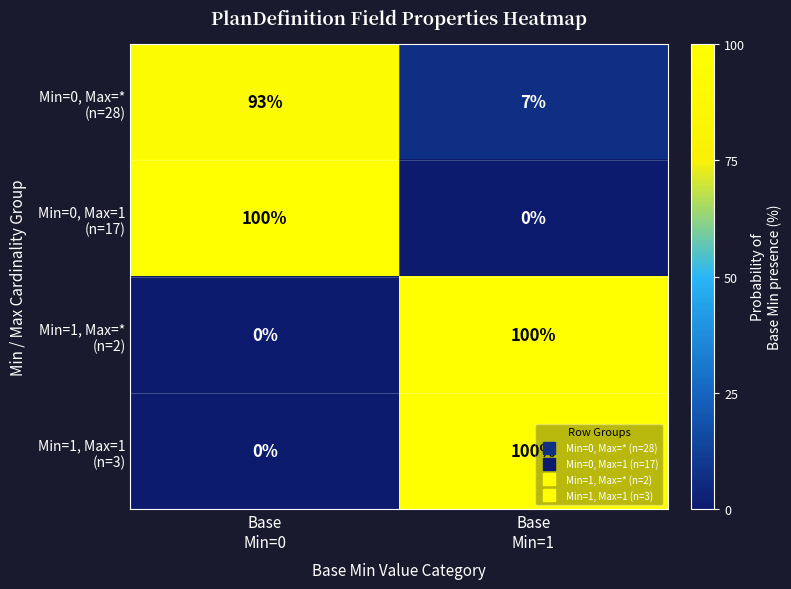

What is the maximum value shown in the chart?

100